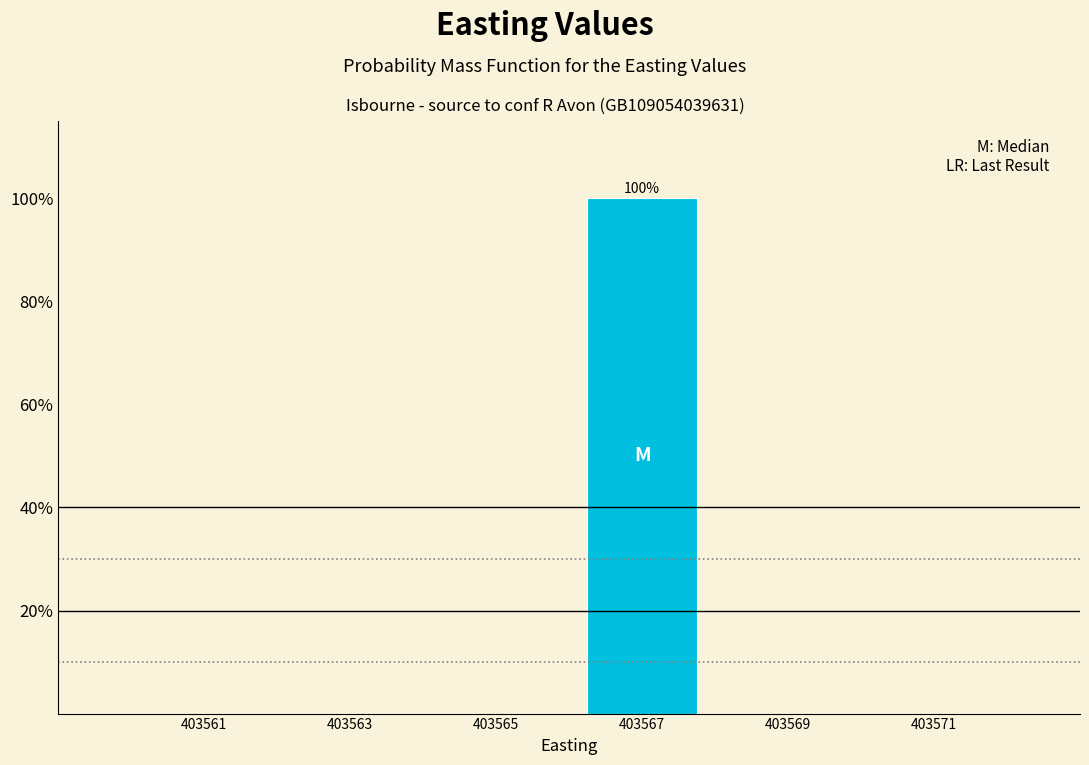

Reading right to left, what are all the values shown in this chart?

403571=0	403569=0	403567=100	403565=0	403563=0	403561=0